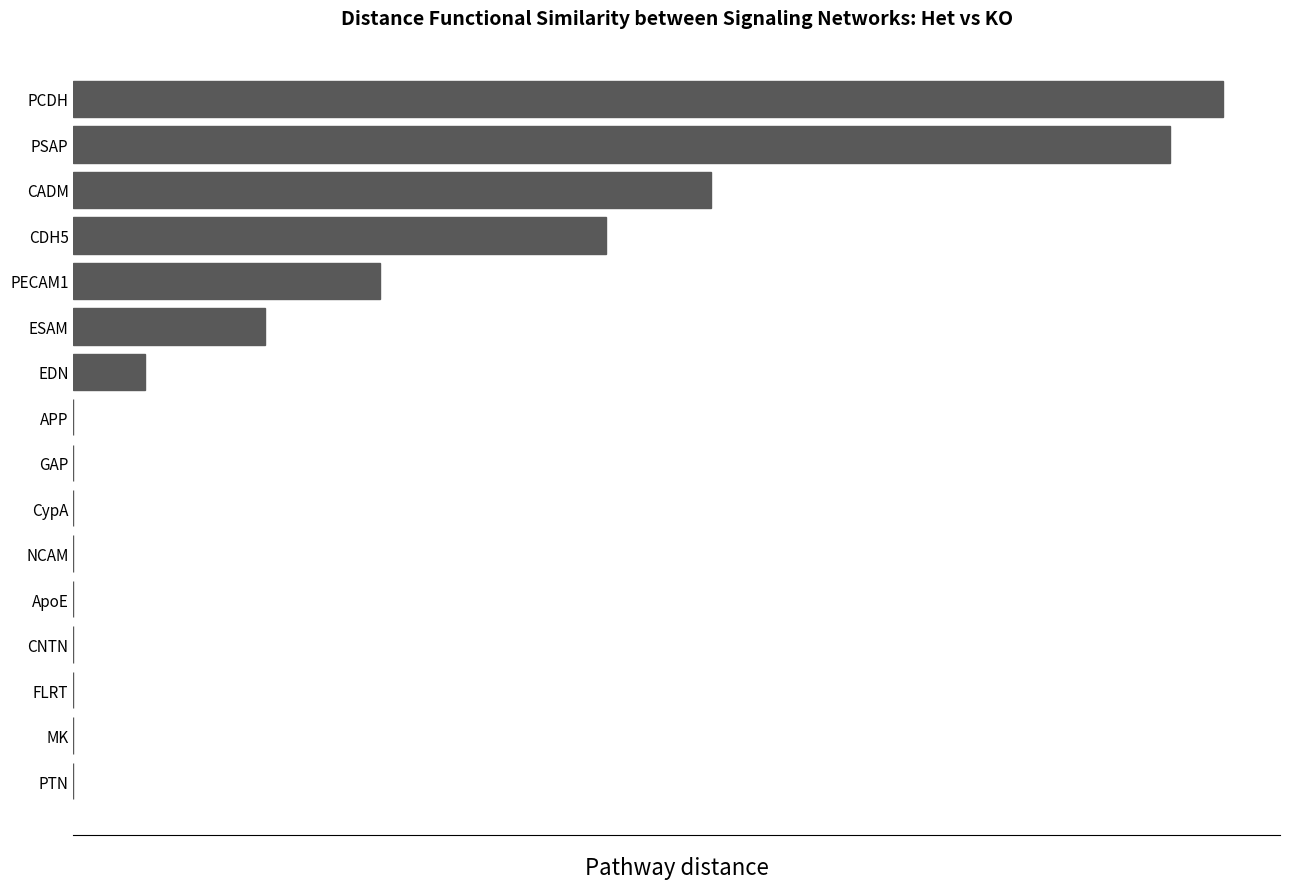

Count the number of values greater than 0.

7